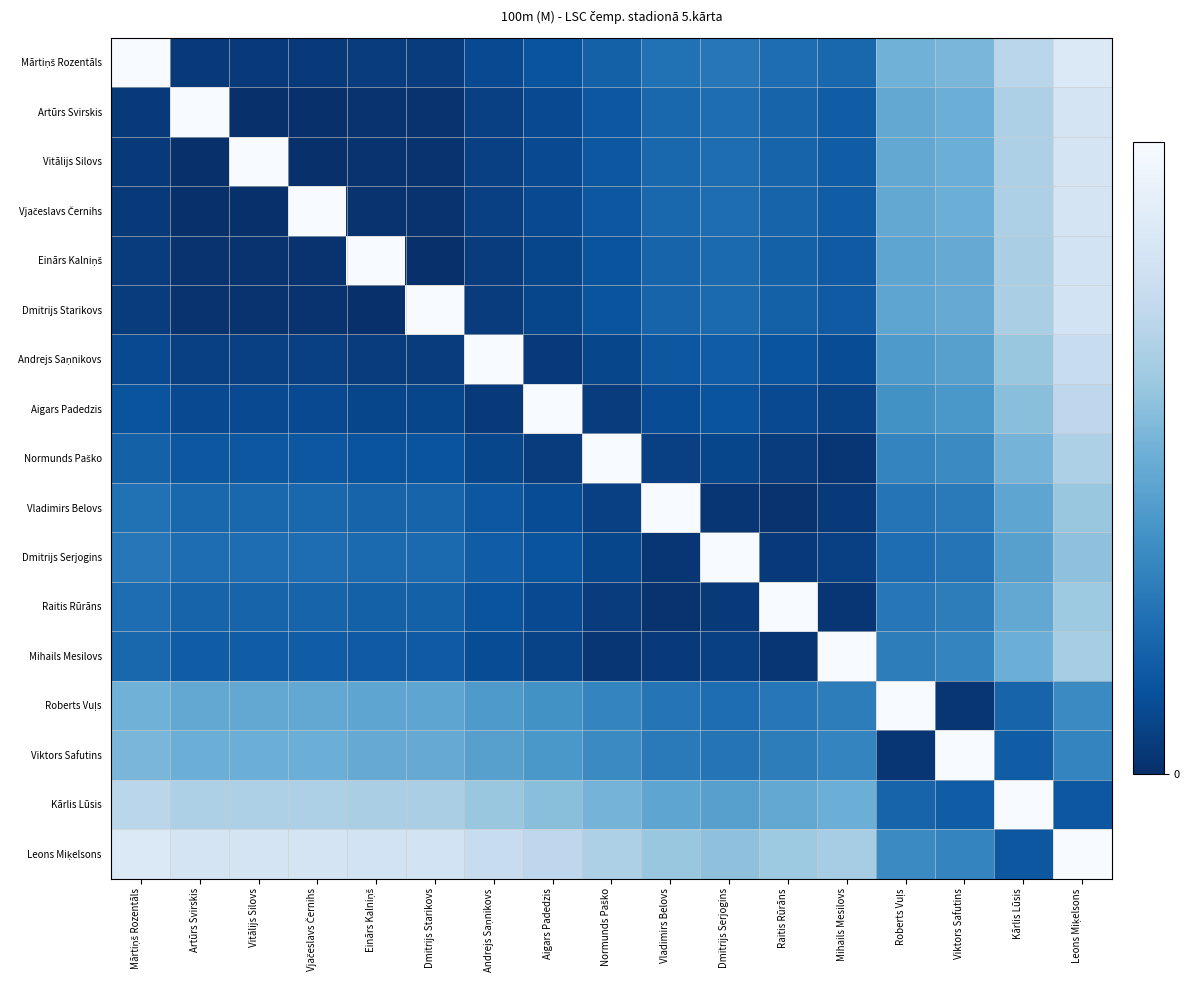

Between Normunds Paško and Roberts Vuļs, which series saw the biggest shift?

Roberts Vuļs